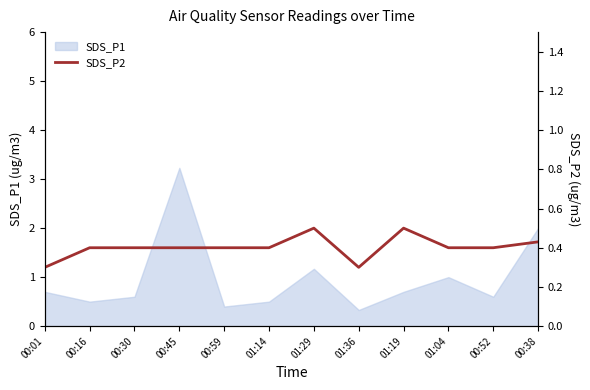

True or false: SDS_P1 has a value of 0.5 at 01:14.

True